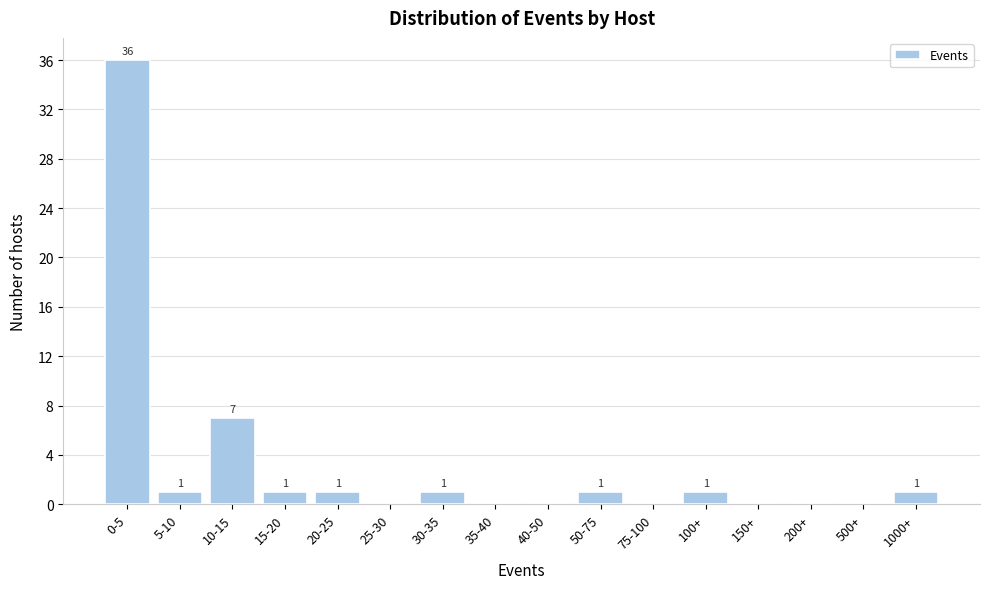

Reading right to left, list all the values displayed in this chart.

1000+=1	500+=0	200+=0	150+=0	100+=1	75-100=0	50-75=1	40-50=0	35-40=0	30-35=1	25-30=0	20-25=1	15-20=1	10-15=7	5-10=1	0-5=36